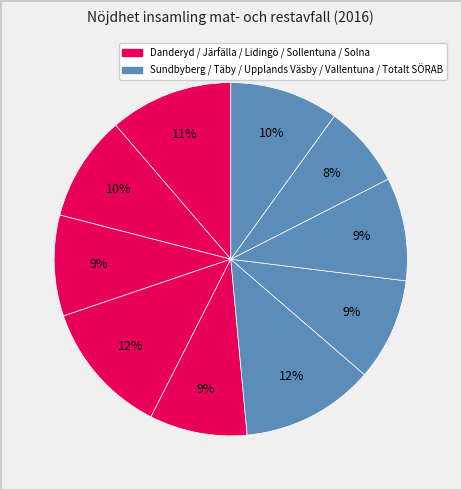

To the nearest percent, what is the average slice percentage?

10%